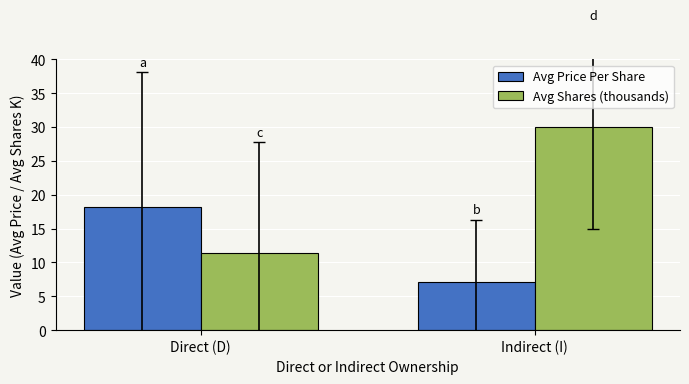

Which category has the lowest value across all series?

Indirect (I)